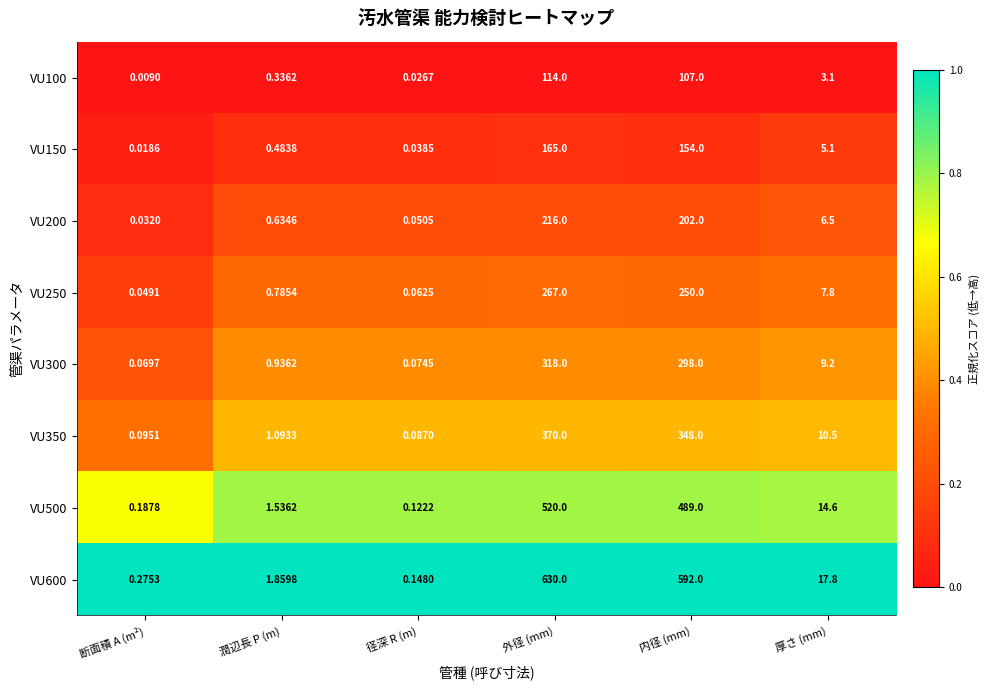

What is the maximum value shown in the chart?

630.0